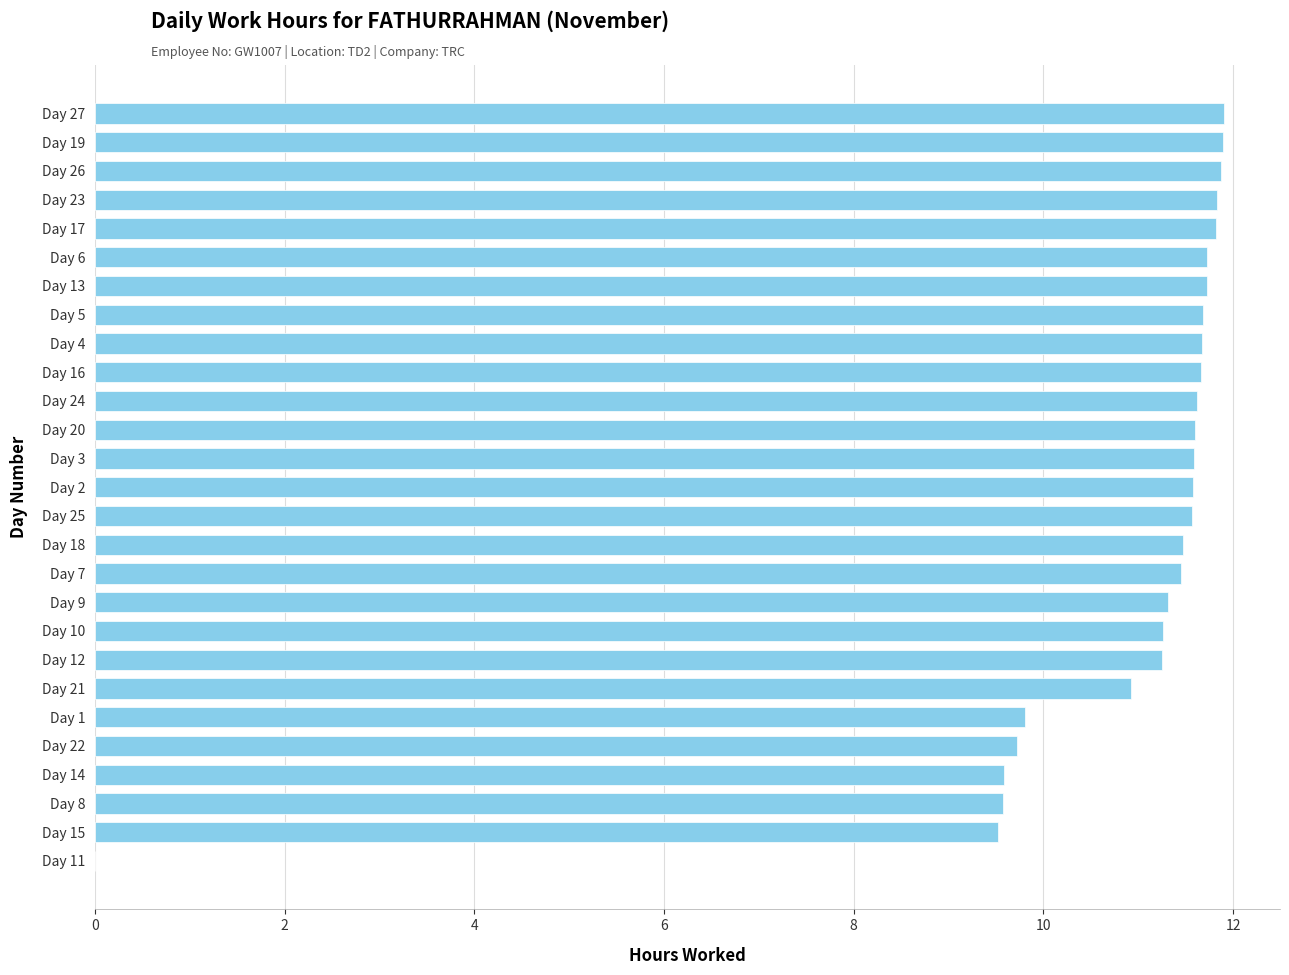

How many values exceed 11?

20